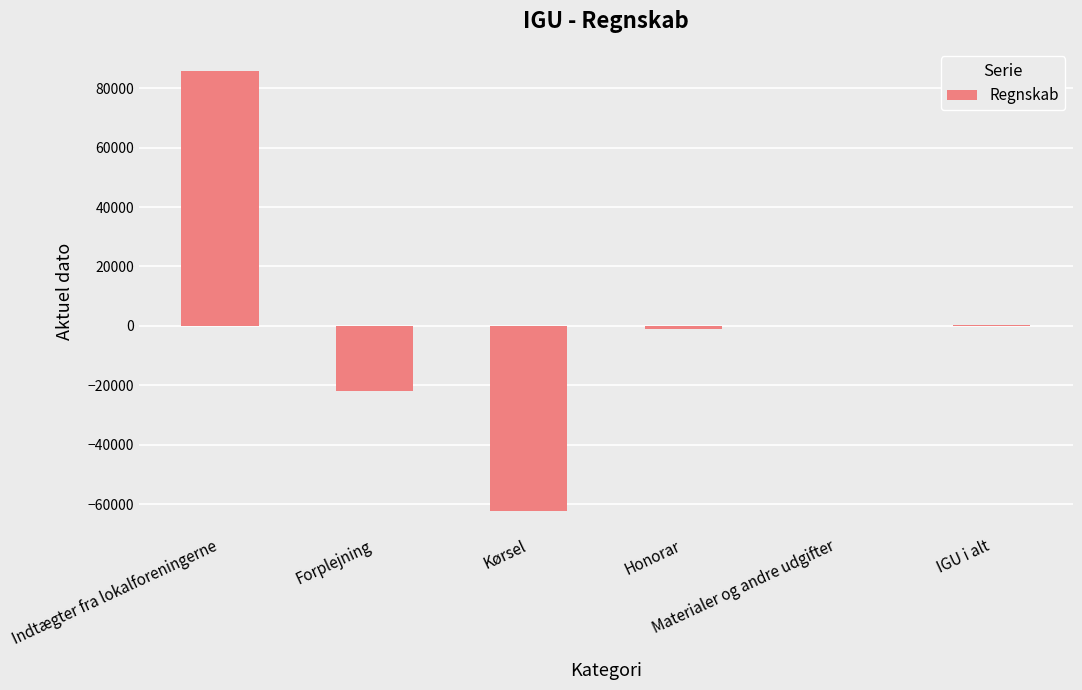

The chart shows a value of 73976.4 at Materialer og andre udgifter. True or false?

False